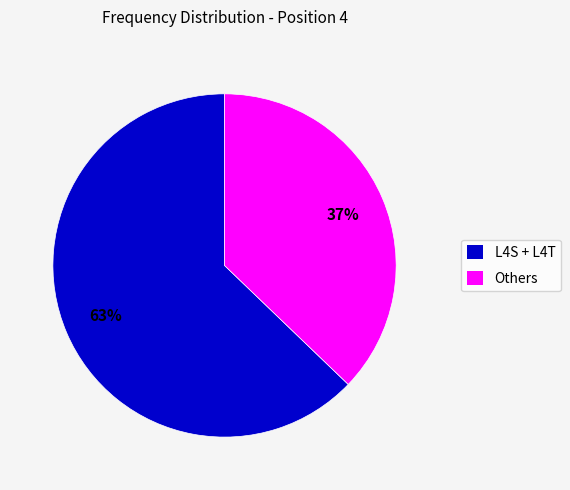

To the nearest percent, what is the difference between the largest and smallest slice percentages?

26%